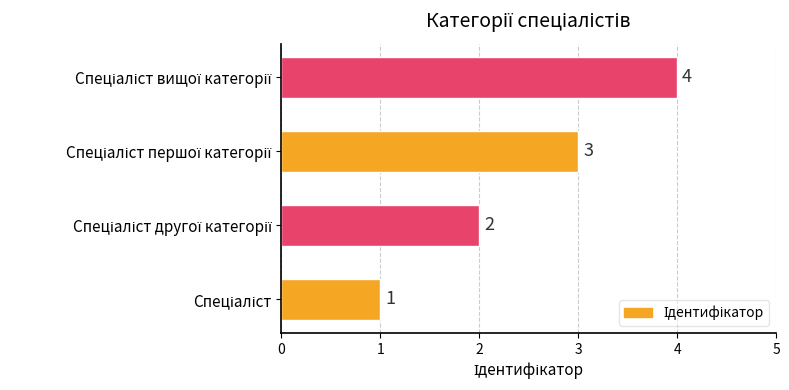

What is the difference between the maximum and minimum values?

3